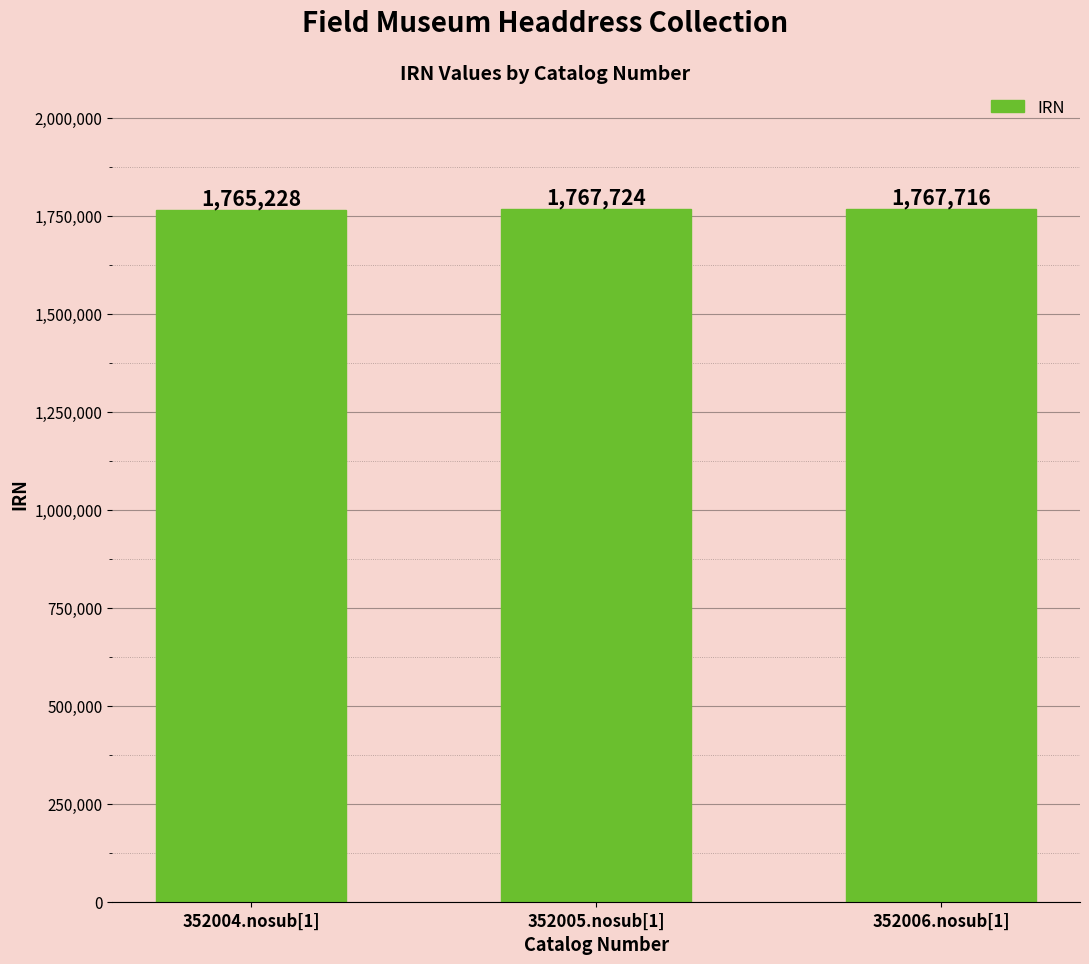

Where is the data nearest to the value 1766476?

352006.nosub[1]